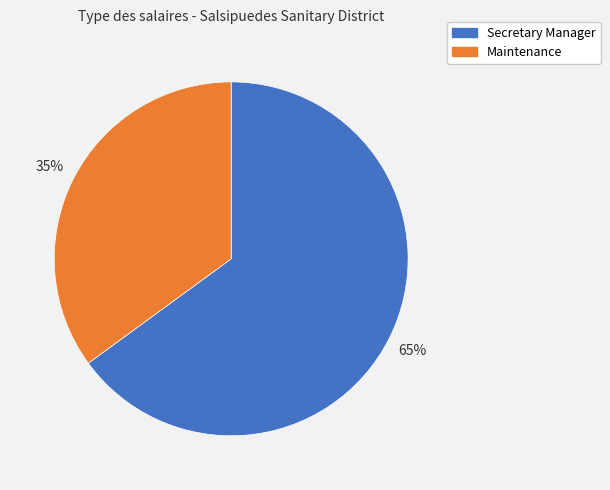

Which slice is the smallest?

Maintenance